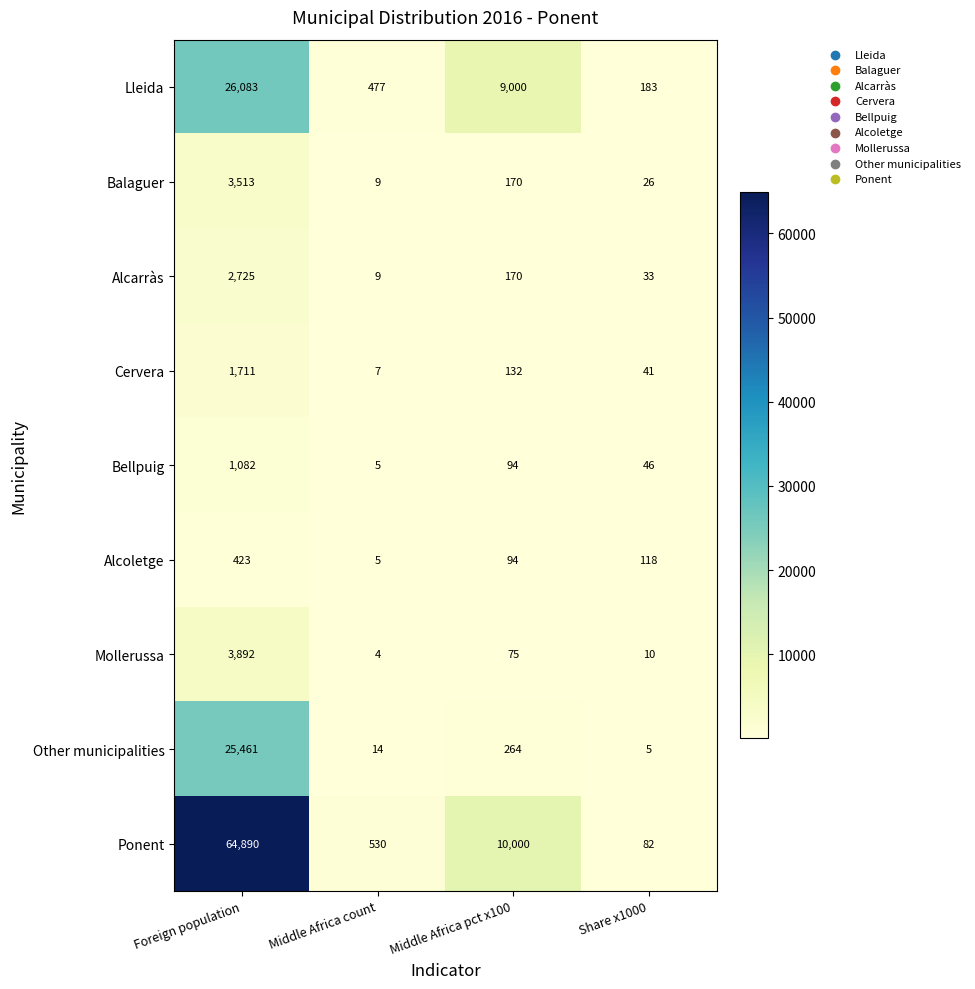

What is the difference between the highest and lowest values at Share x1000?

178